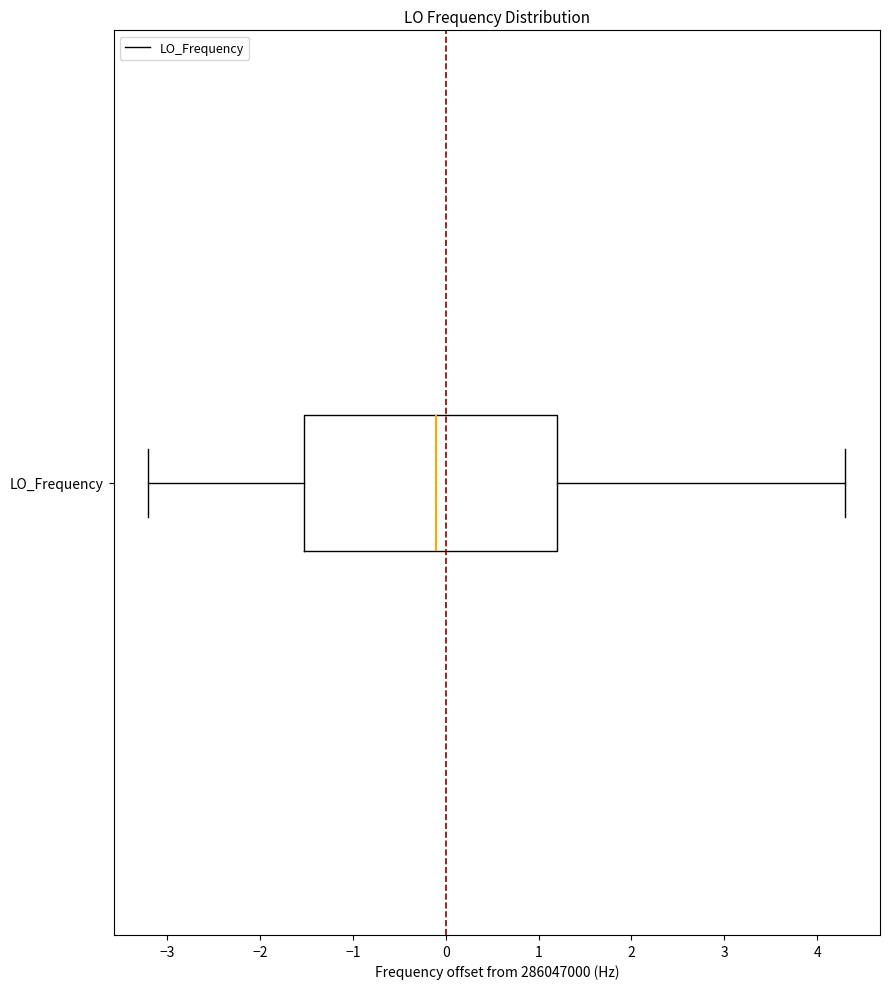

Where does the right whisker of the box for LO_Frequency end on the x-axis? The values are not printed on the chart, so give them approximately, as read against the axis.

4.3